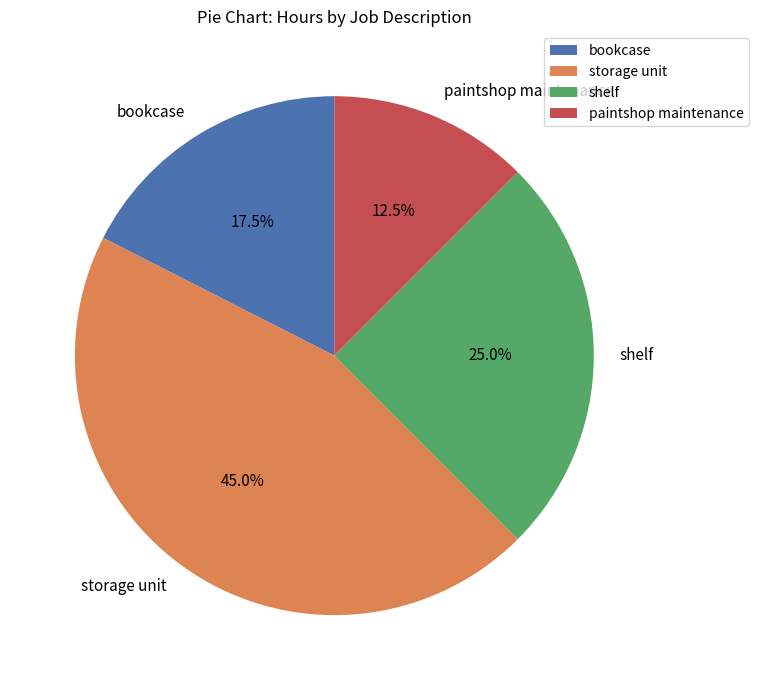

Which slice is the largest?

storage unit